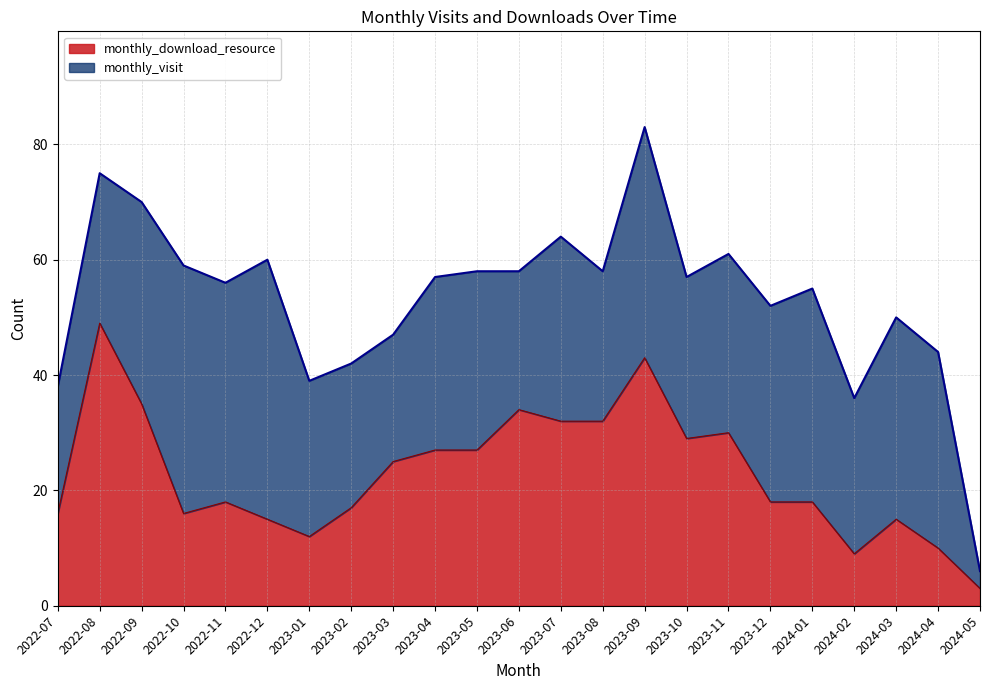

What is the difference between the second highest and second lowest values?

34